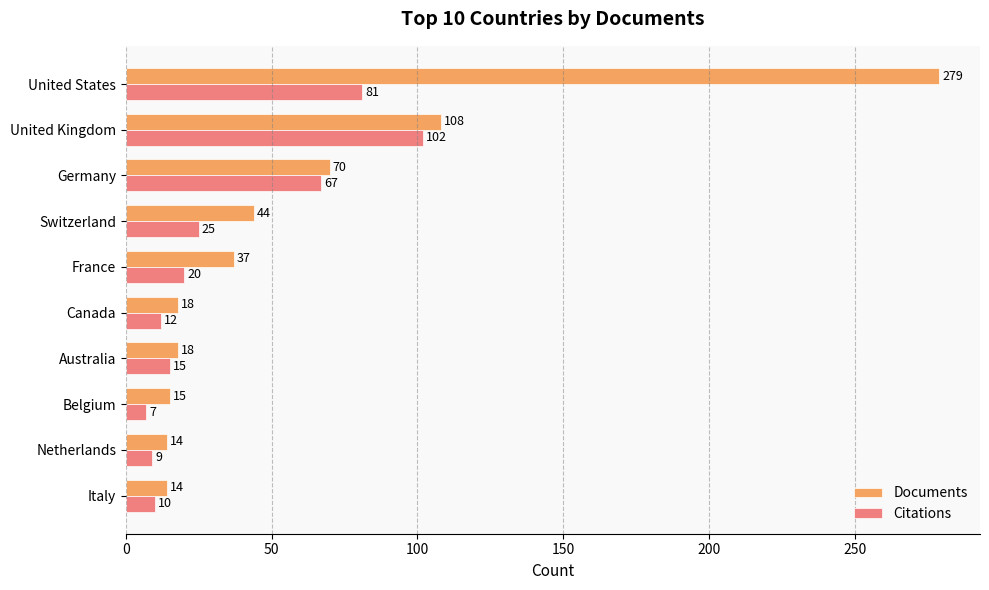

What are all the series names shown in the legend?

Documents, Citations